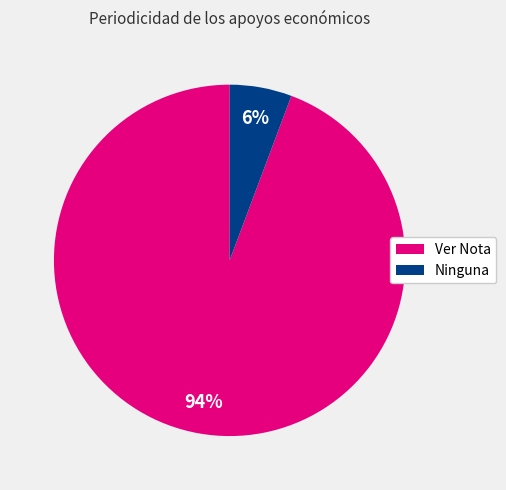

The Ninguna slice represents 6% of the pie. True or false?

True